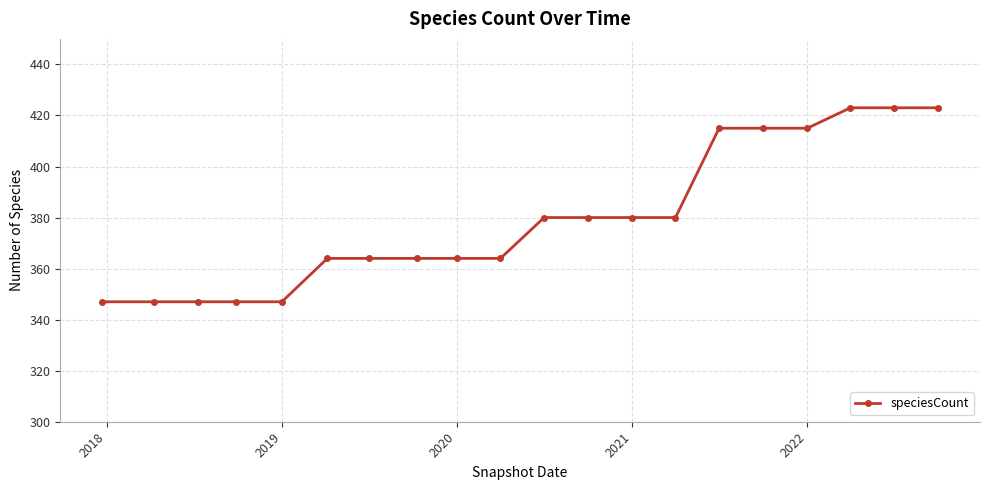

What is the value of the 12th point from the left?

380